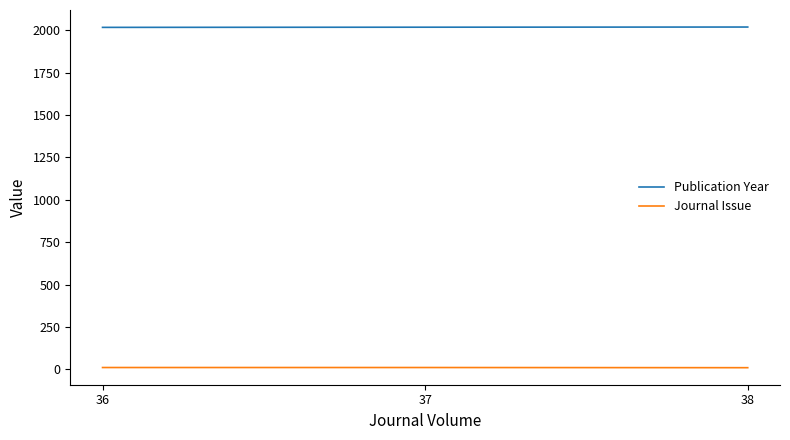

What is the total value across all series at 37?

2029